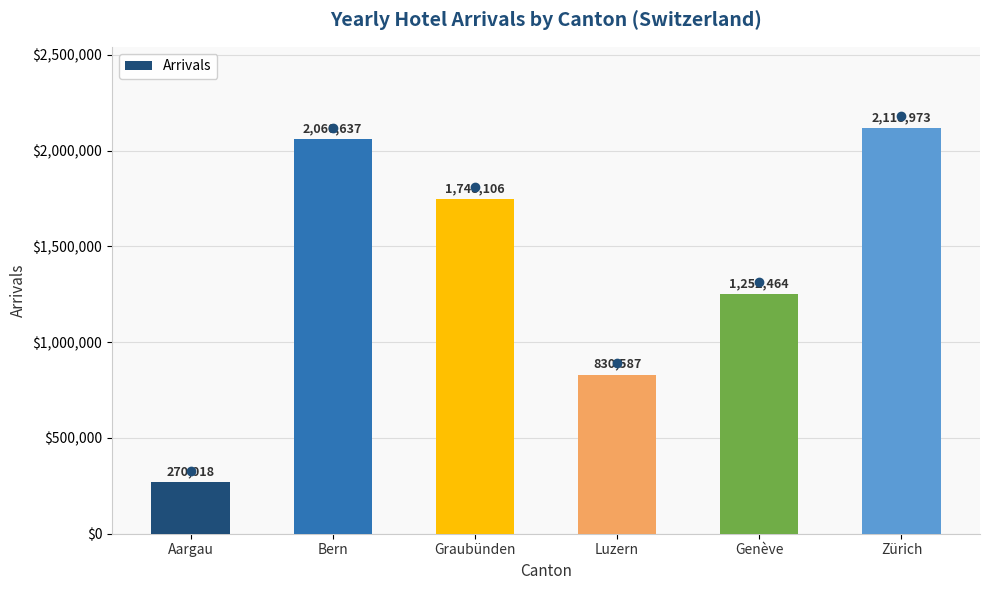

What is the difference between the second highest and second lowest values?

1230050